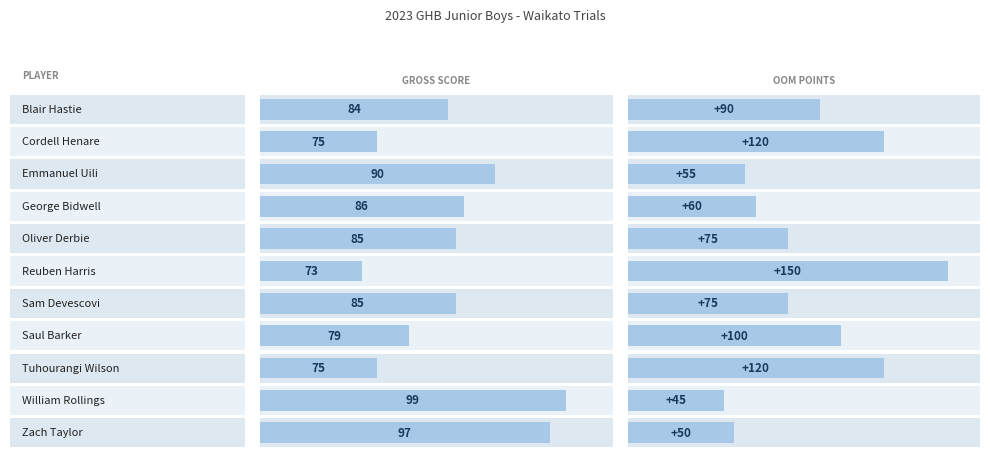

What position from the left is Cordell Henare?

2